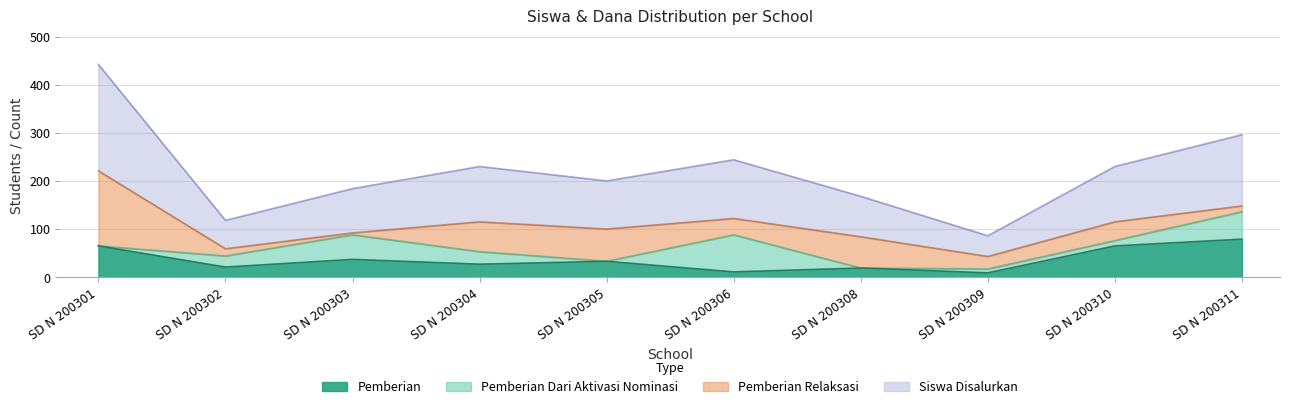

How many lines are shown in the chart?

4